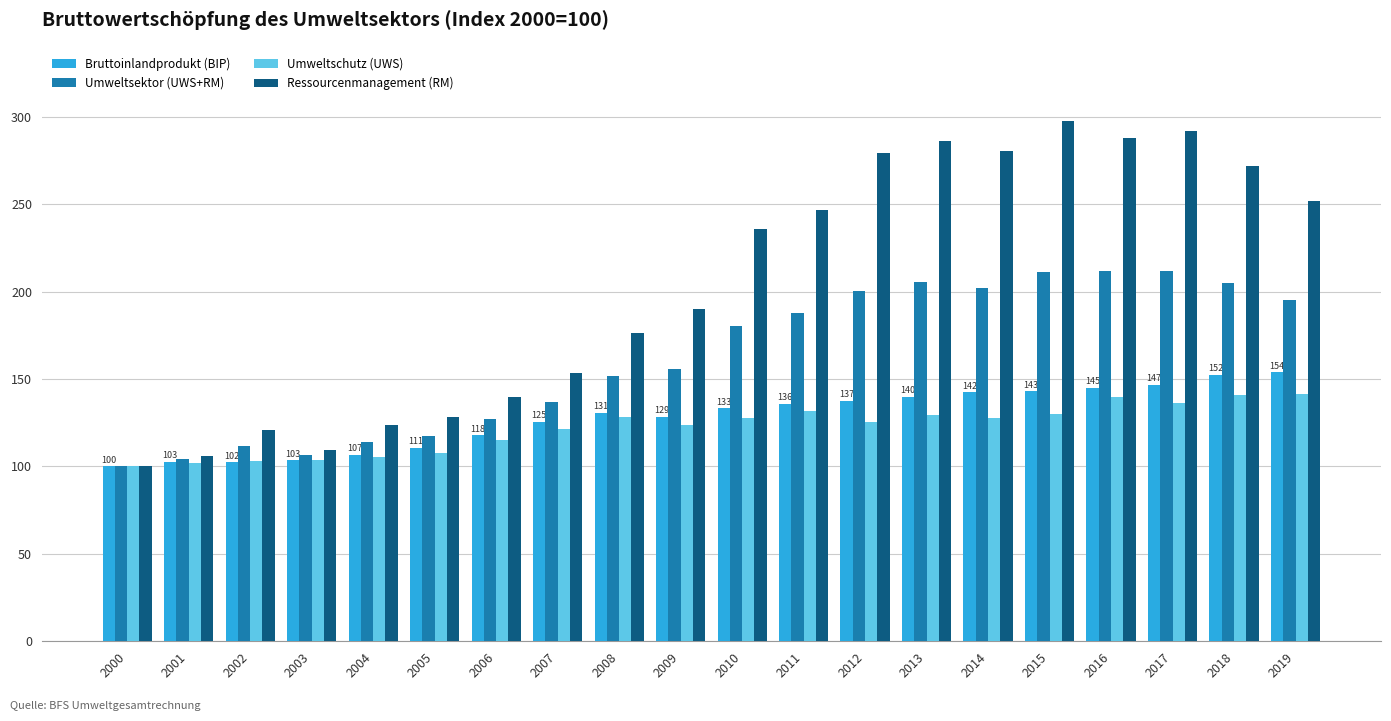

List the series in order of their peak value, highest first.

Ressourcenmanagement (RM), Umweltsektor (UWS+RM), Bruttoinlandprodukt (BIP), Umweltschutz (UWS)